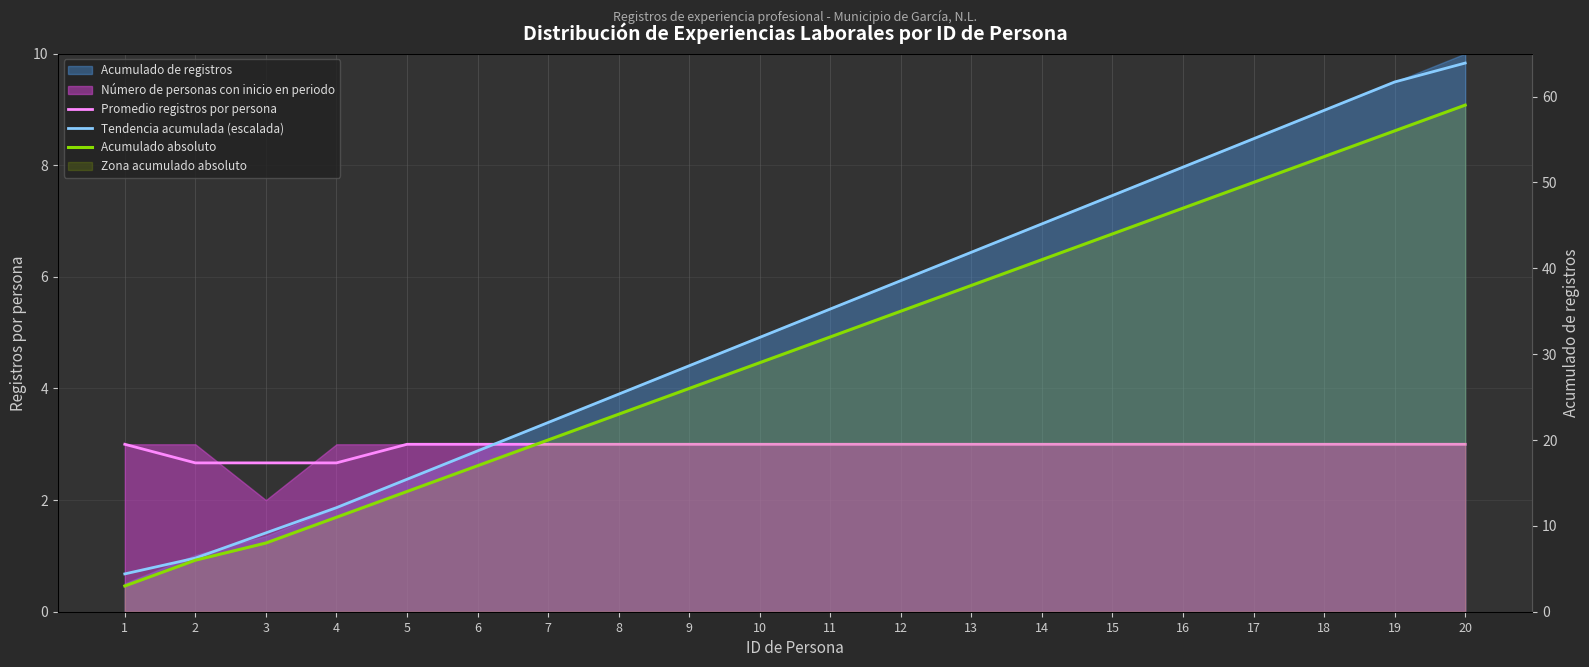

Reading right to left, transcribe all the data shown in this chart.

Promedio registros por persona: 20=3.0	19=3.0	18=3.0	17=3.0	16=3.0	15=3.0	14=3.0	13=3.0	12=3.0	11=3.0	10=3.0	9=3.0	8=3.0	7=3.0	6=3.0	5=3.0	4=2.7	3=2.7	2=2.7	1=3.0
Tendencia acumulada (escalada): 20=9.8	19=9.5	18=9.0	17=8.5	16=8.0	15=7.5	14=6.9	13=6.4	12=5.9	11=5.4	10=4.9	9=4.4	8=3.9	7=3.4	6=2.9	5=2.4	4=1.9	3=1.4	2=1.0	1=0.7
Acumulado absoluto: 20=59.0	19=56.0	18=53.0	17=50.0	16=47.0	15=44.0	14=41.0	13=38.0	12=35.0	11=32.0	10=29.0	9=26.0	8=23.0	7=20.0	6=17.0	5=14.0	4=11.0	3=8.0	2=6.0	1=3.0